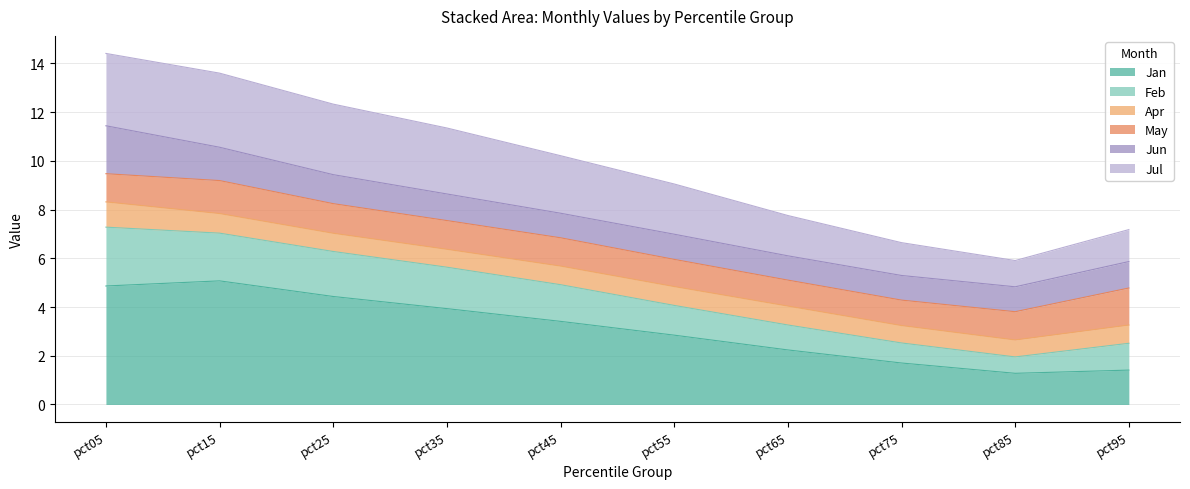

Between pct75 and pct65, which is larger?

pct65